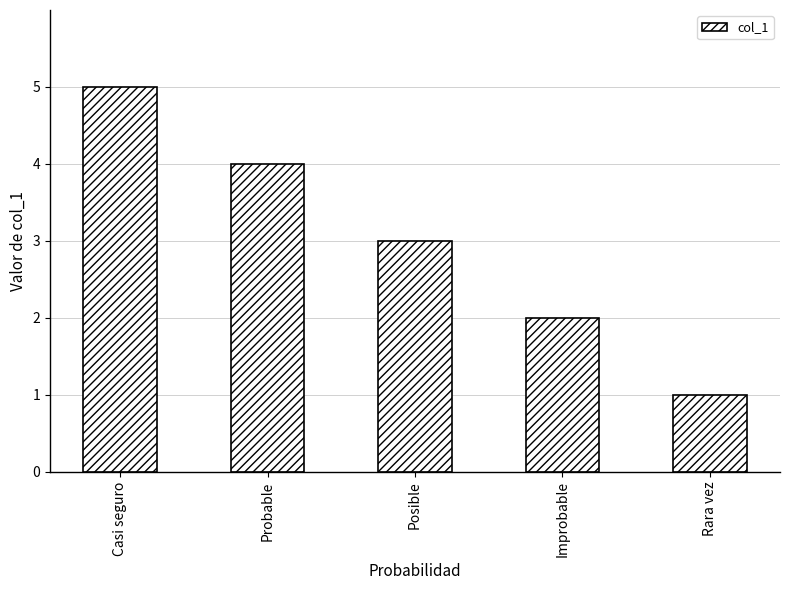

Reading right to left, extract all data points from this chart.

Rara vez=1	Improbable=2	Posible=3	Probable=4	Casi seguro=5